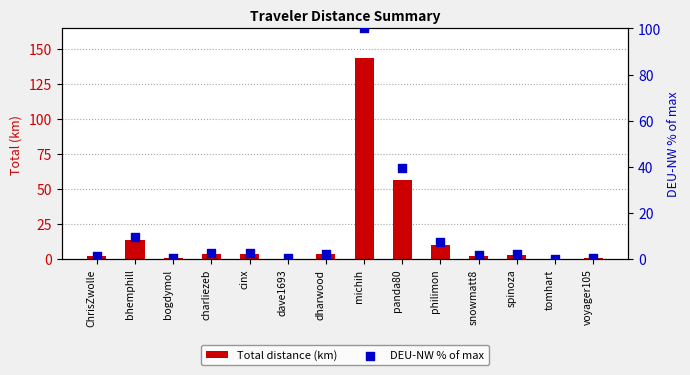

What is the total value across all series at panda80?

95.7